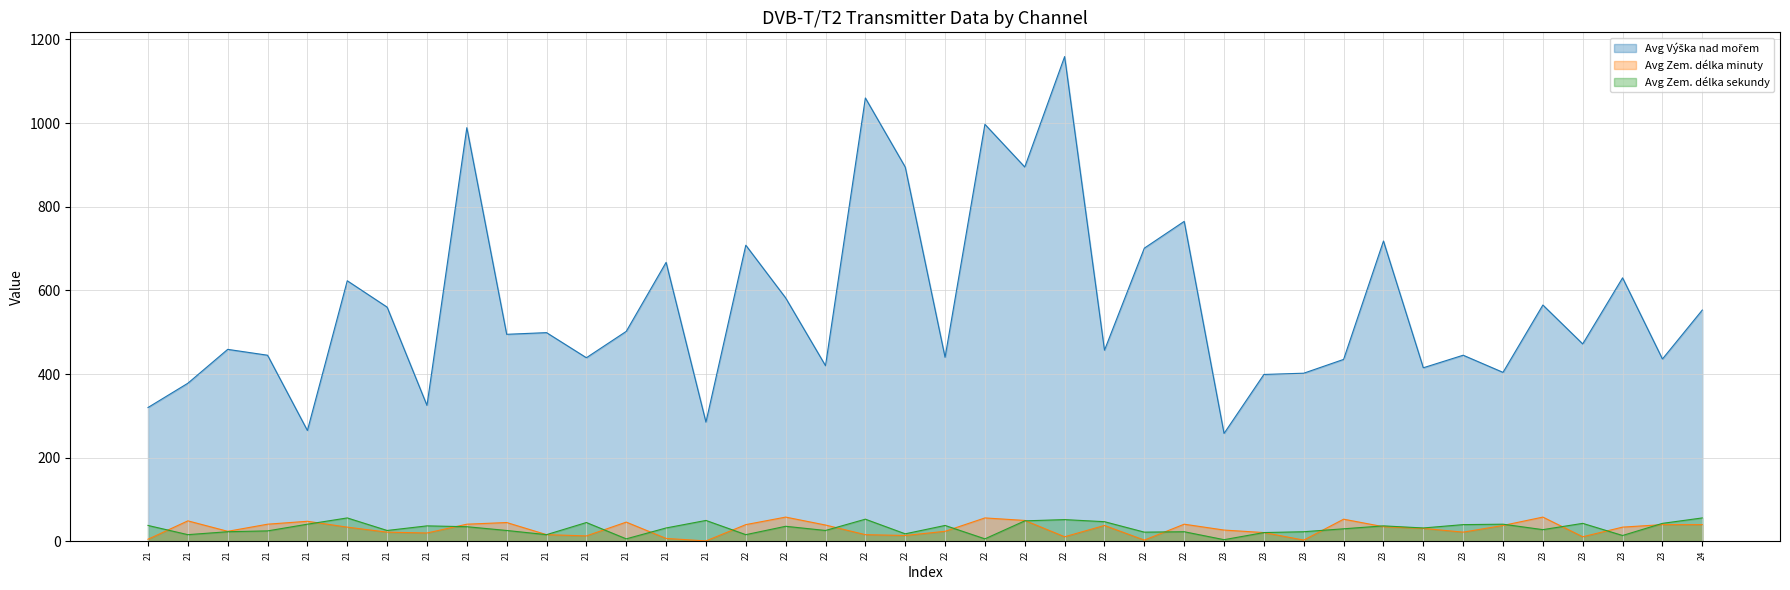

Rank the categories by Avg Zem. délka sekundy value from lowest to highest.

23, 21, 22, 23, 21, 21, 22, 22, 23, 22, 21, 22, 23, 21, 21, 21, 22, 23, 23, 21, 23, 21, 22, 21, 23, 21, 22, 23, 21, 23, 23, 23, 21, 22, 22, 21, 22, 22, 21, 24